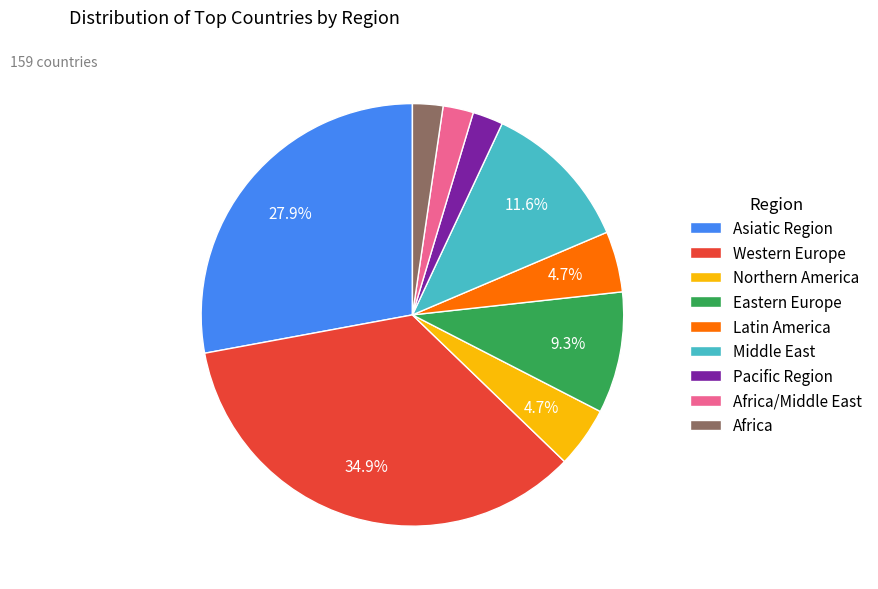

Approximately how many times larger is the value at Eastern Europe compared to Latin America?

2.0